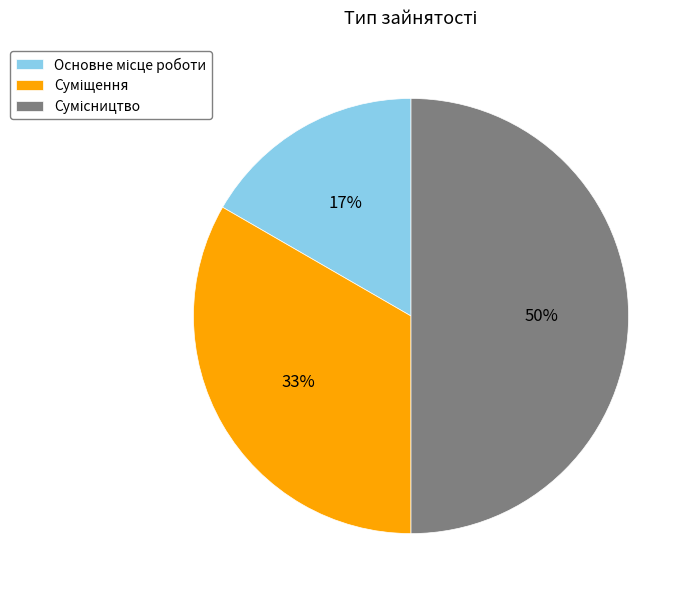

To the nearest percent, what is the difference between the largest and smallest slice percentages?

33%